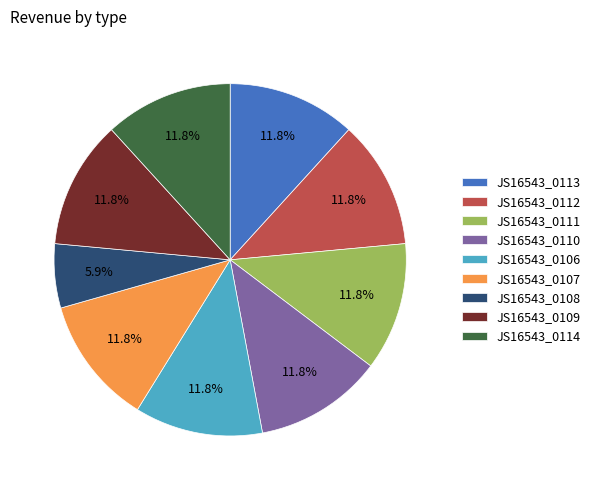

To the nearest percent, what is the difference between the largest and smallest slice percentages?

6%